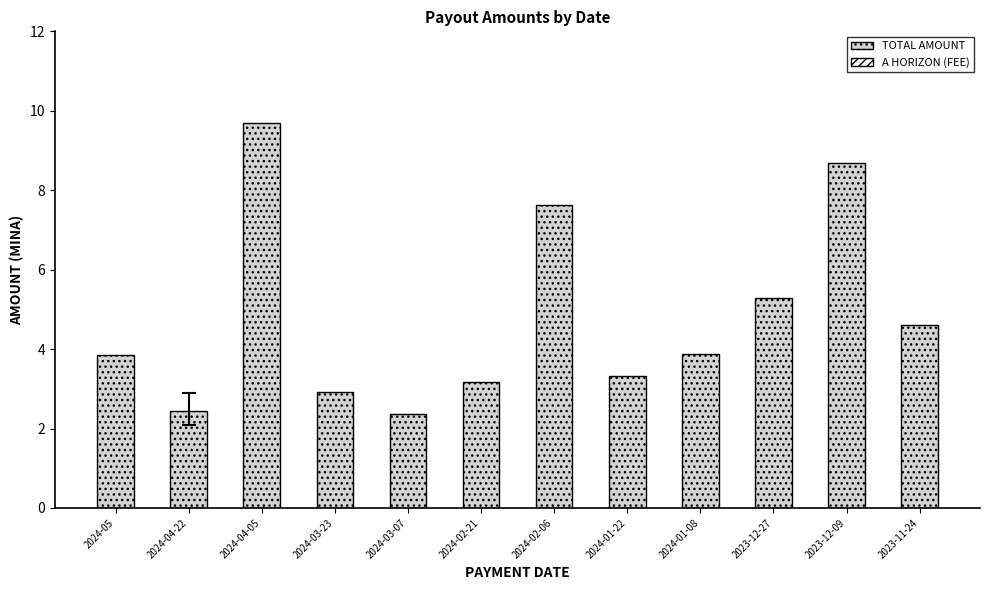

At which category is the sum across all series the highest?

2024-04-05